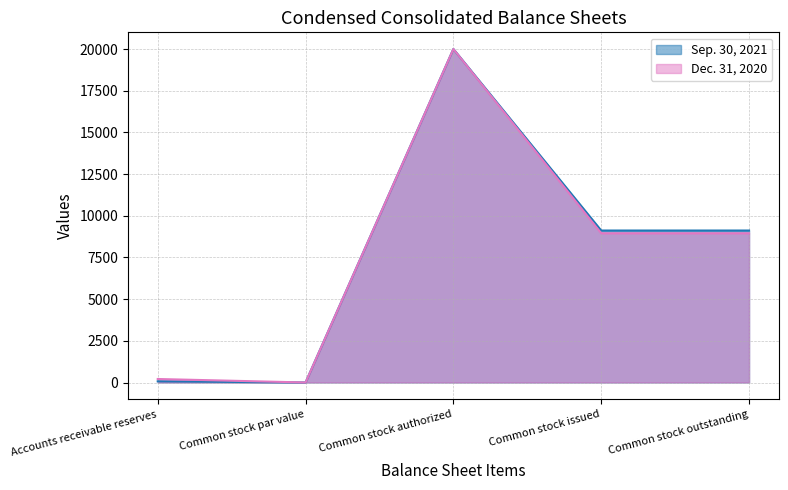

How many lines are shown in the chart?

2